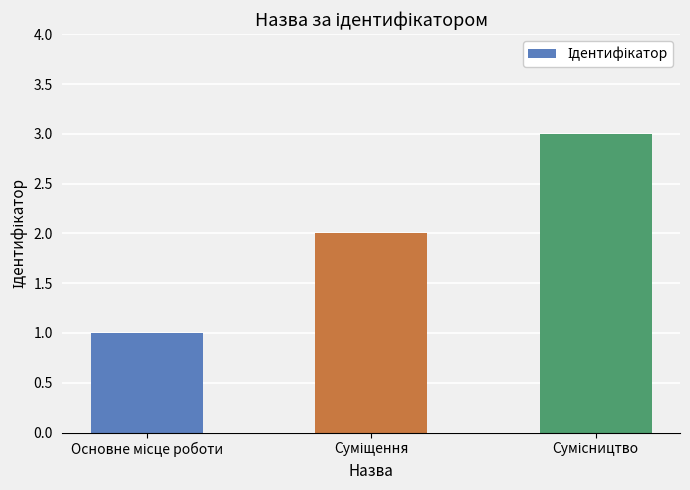

What is the sum of all values?

6